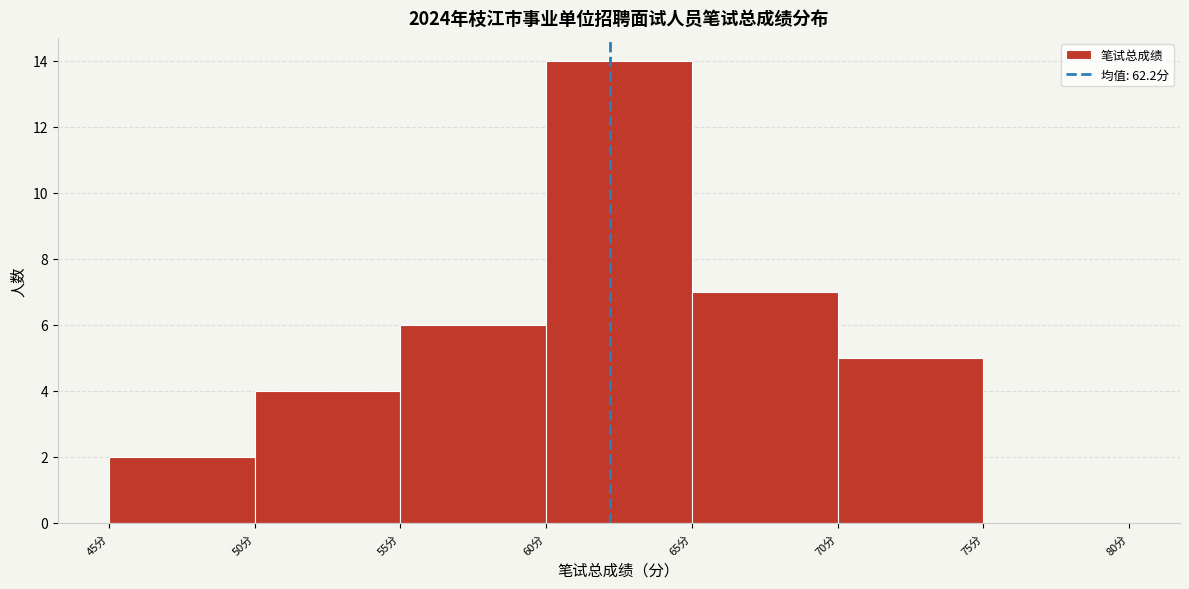

Over which range of the x-axis is the bar tallest?

60 to 65